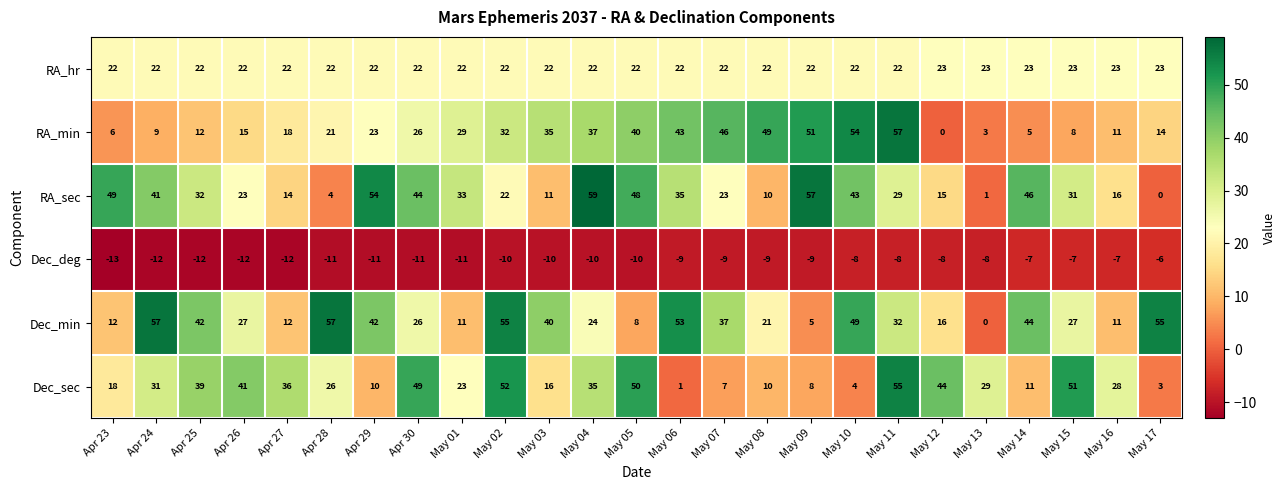

How many Dec_deg values are between -11 and -8?

16